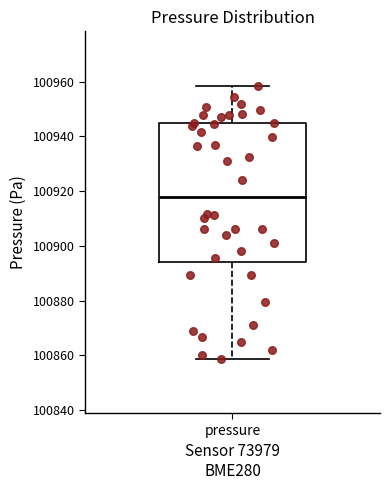

Transcribe this box plot: give where the median line is, the range the box spans, and where the two whiskers end, as read against the y-axis. The values are not printed on the chart, so give them approximately, as read against the axis.

median 100918, box 100894 to 100944, whiskers 100858 to 100958